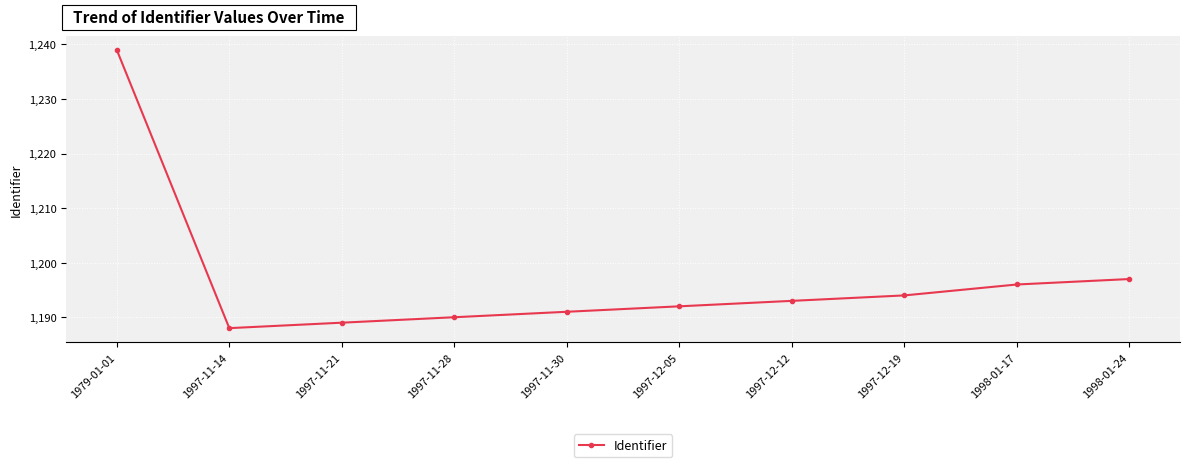

List the labels in order of value, smallest first.

1997-11-14, 1997-11-21, 1997-11-28, 1997-11-30, 1997-12-05, 1997-12-12, 1997-12-19, 1998-01-17, 1998-01-24, 1979-01-01